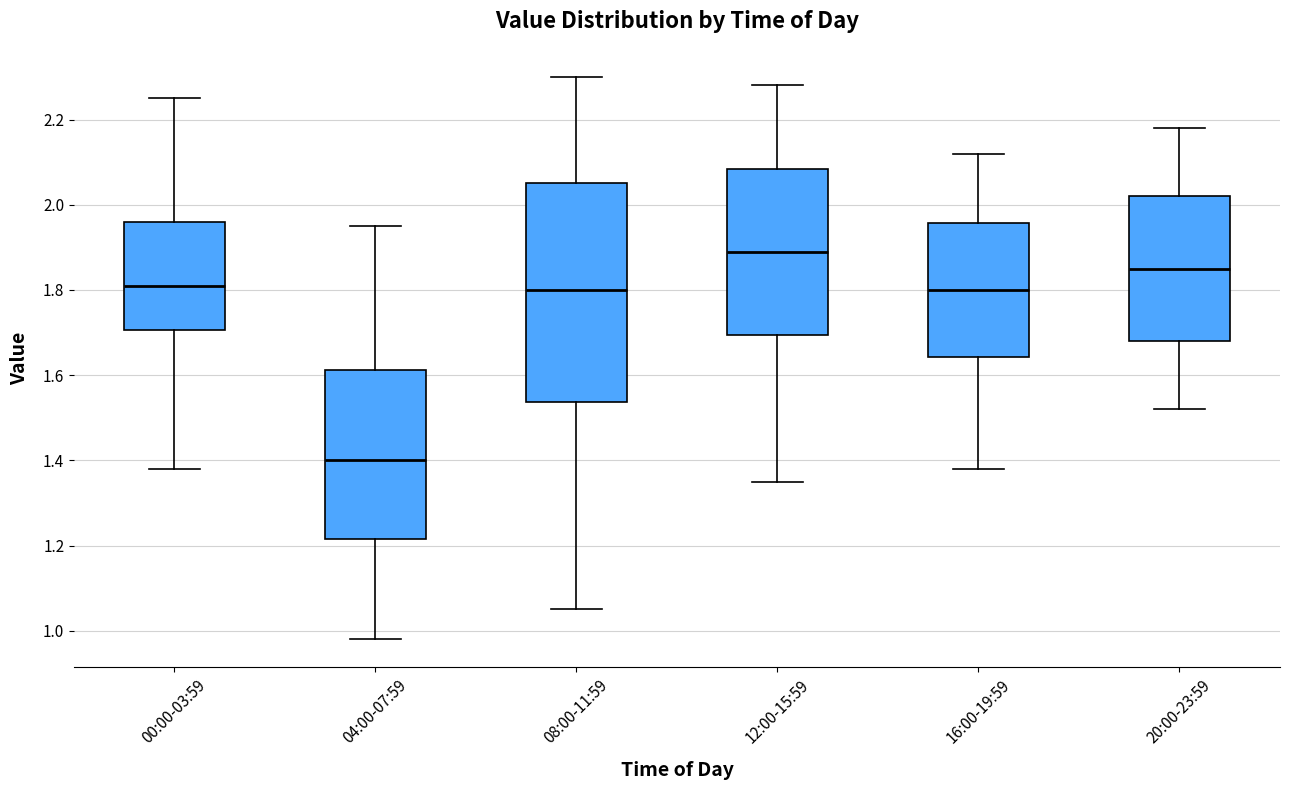

Comparing the boxes themselves (not the whiskers), which one is the tallest?

08:00-11:59